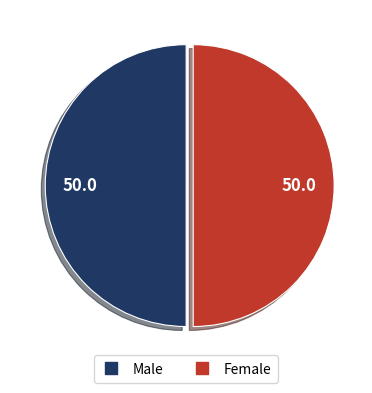

How many slices are in this pie chart?

2